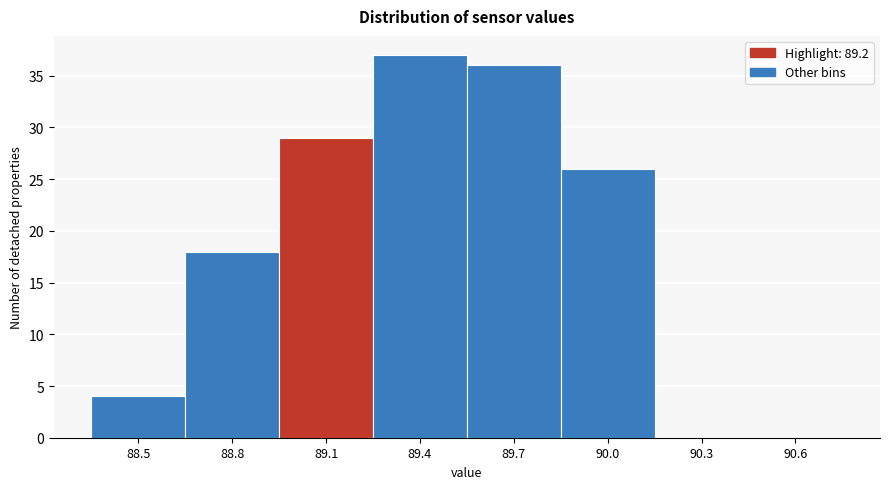

Reading right to left, extract all data points from this chart.

90.6=0	90.3=0	90.0=26	89.7=36	89.4=37	89.1=29	88.8=18	88.5=4